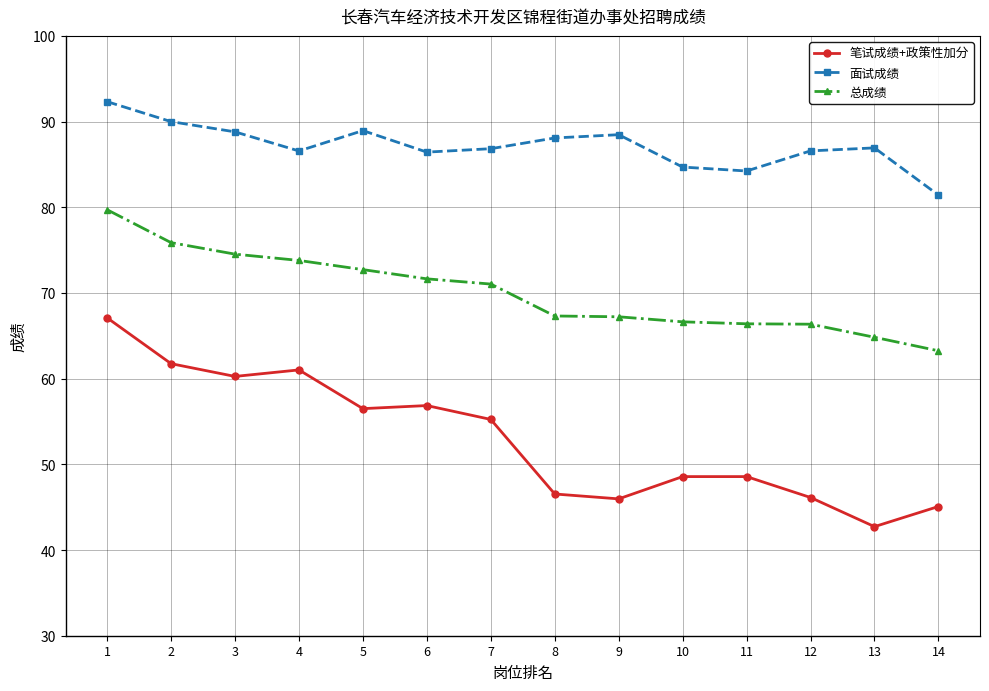

True or false: 总成绩 and 面试成绩 intersect in this chart.

False